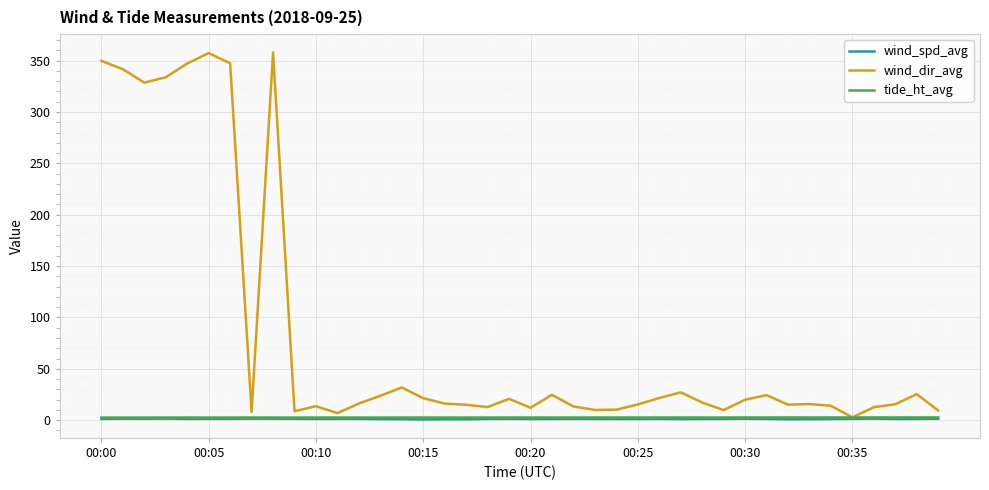

Which series has the widest spread of values?

wind_dir_avg